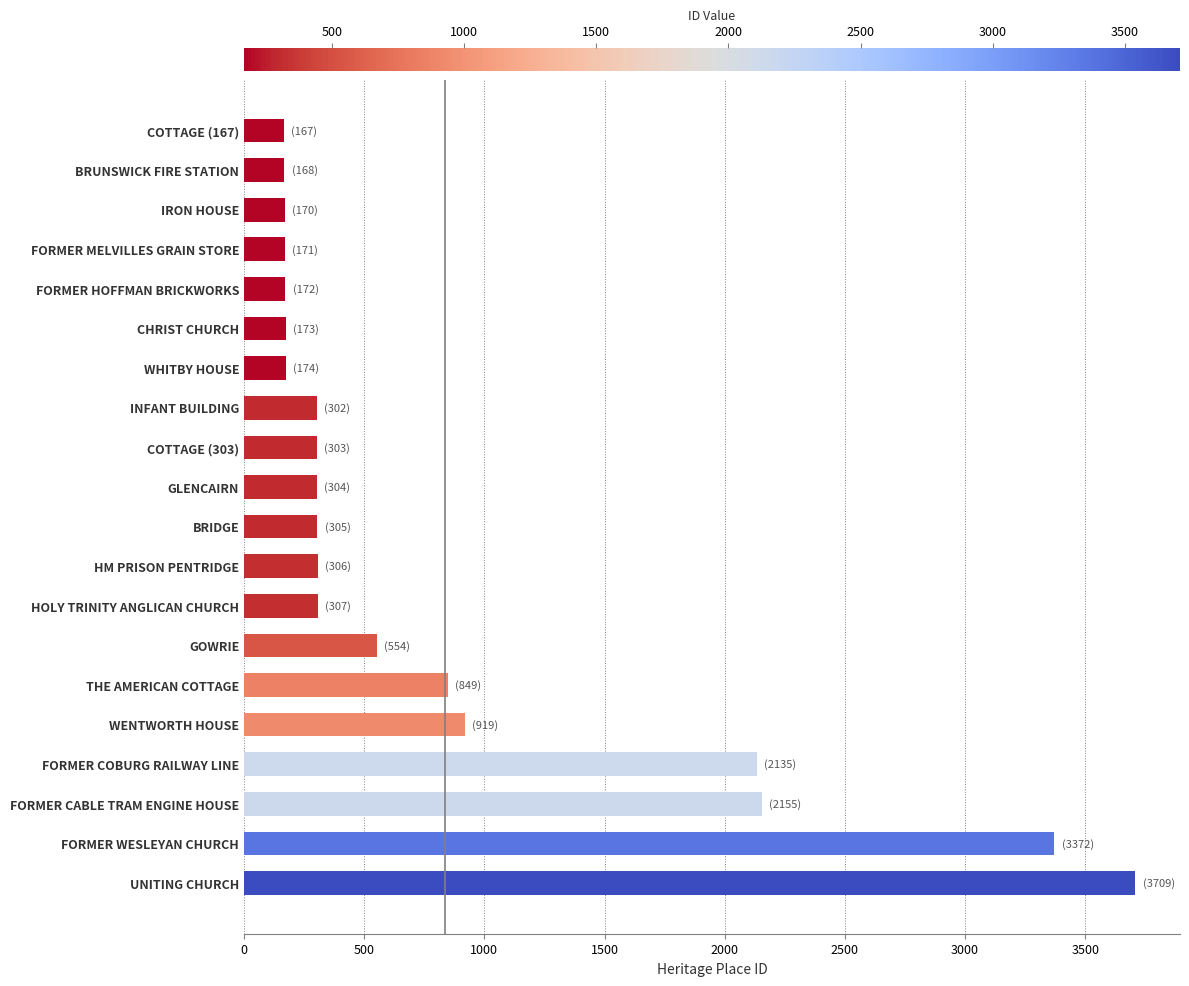

What is the ratio of the value at FORMER MELVILLES GRAIN STORE to the value at BRIDGE?

0.6